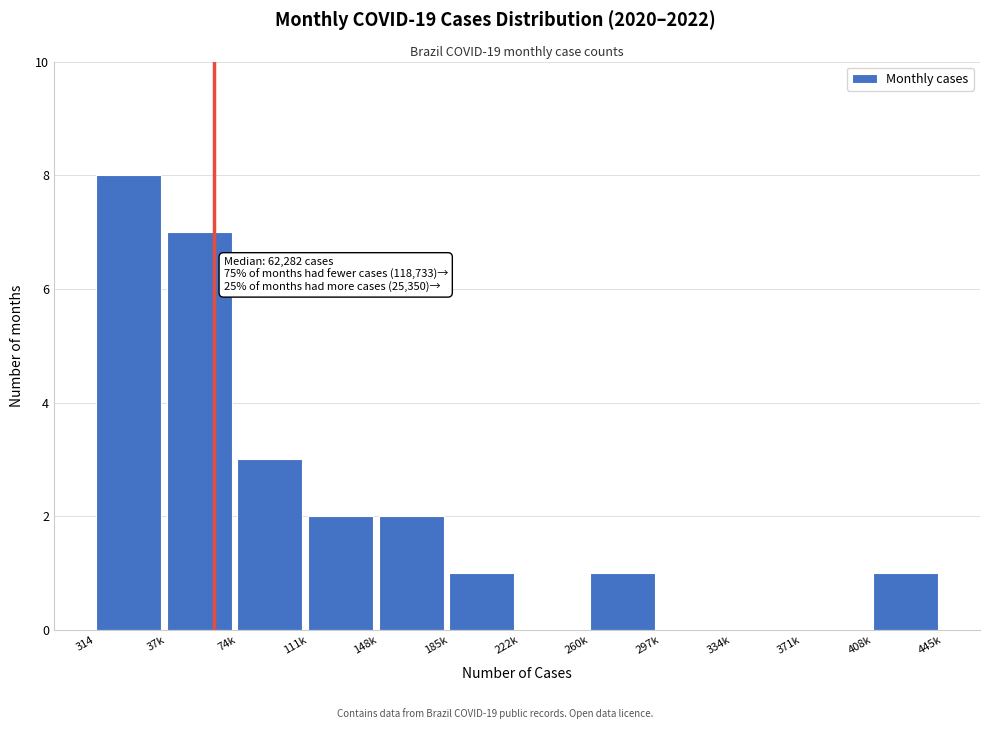

Reading left to right, extract all data points from this chart.

314=8	37k=7	74k=3	111k=2	148k=2	185k=1	222k=0	260k=1	297k=0	334k=0	371k=0	408k=1